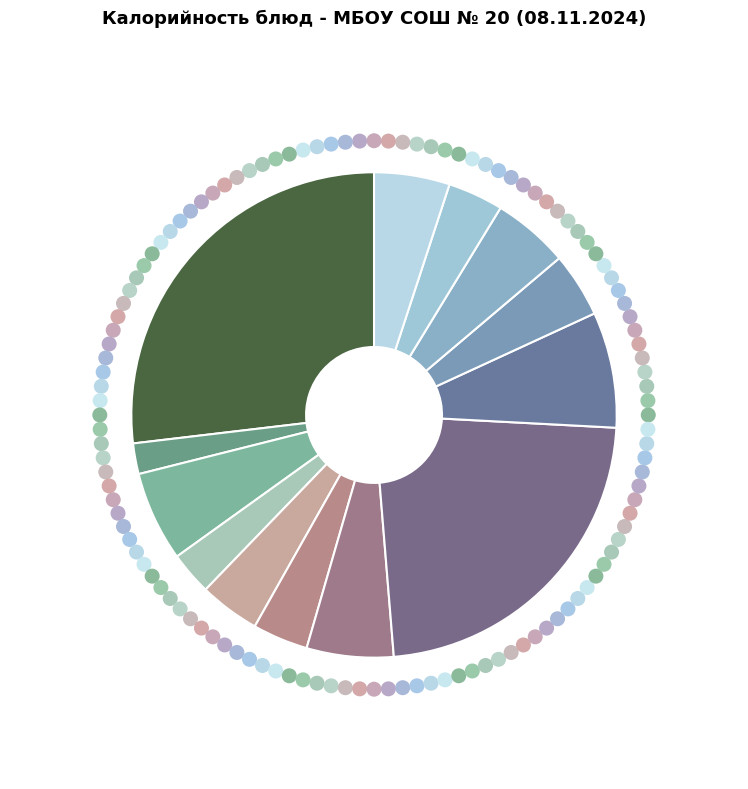

How many slices are in this pie chart?

13